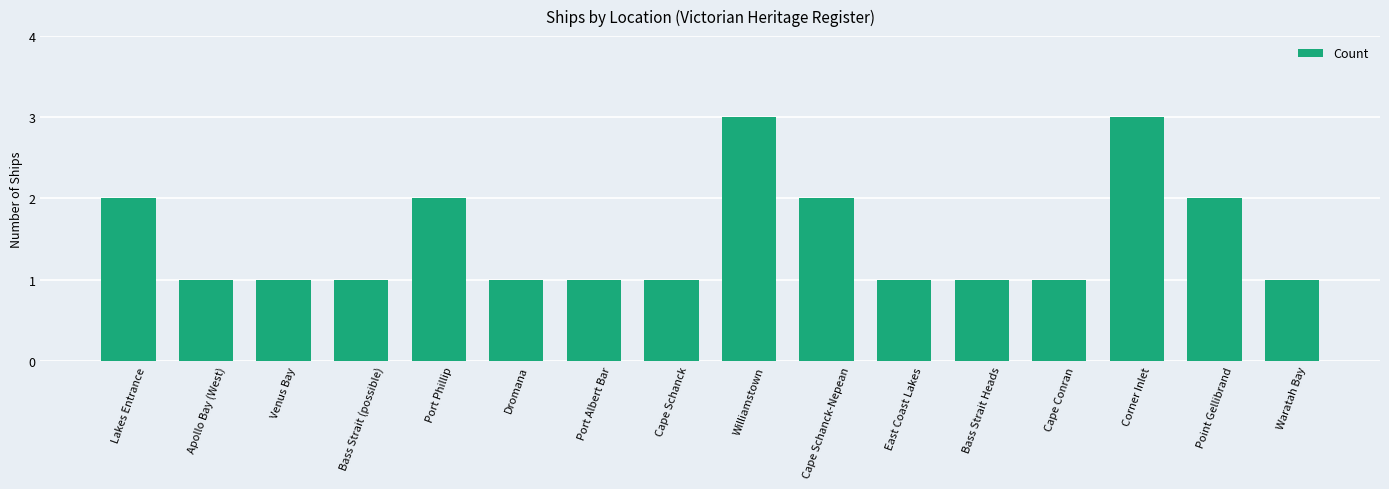

What is the greatest value displayed?

3